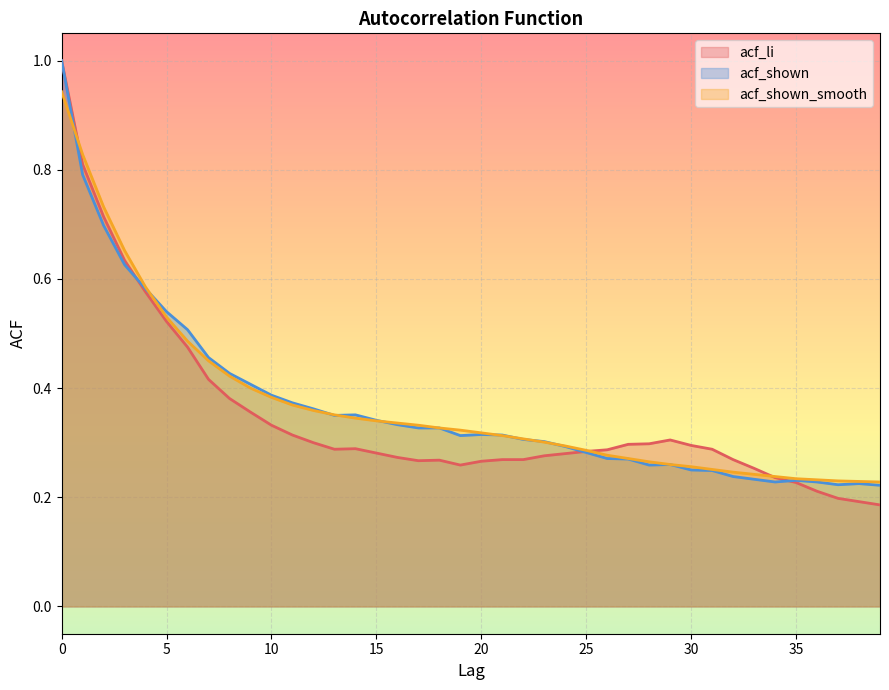

Reading left to right, extract all data points from this chart.

acf_li: 1.0	0.8	0.7	0.6	0.6	0.5	0.5	0.4	0.4	0.4	0.3	0.3	0.3	0.3	0.3	0.3	0.3	0.3	0.3	0.3	0.3	0.3	0.3	0.3	0.3	0.3	0.3	0.3	0.3	0.3	0.3	0.3	0.3	0.3	0.2	0.2	0.2	0.2	0.2	0.2
acf_shown: 1.0	0.8	0.7	0.6	0.6	0.5	0.5	0.5	0.4	0.4	0.4	0.4	0.4	0.3	0.4	0.3	0.3	0.3	0.3	0.3	0.3	0.3	0.3	0.3	0.3	0.3	0.3	0.3	0.3	0.3	0.2	0.2	0.2	0.2	0.2	0.2	0.2	0.2	0.2	0.2
acf_shown_smooth: 0.9	0.8	0.7	0.7	0.6	0.5	0.5	0.5	0.4	0.4	0.4	0.4	0.4	0.4	0.3	0.3	0.3	0.3	0.3	0.3	0.3	0.3	0.3	0.3	0.3	0.3	0.3	0.3	0.3	0.3	0.3	0.3	0.2	0.2	0.2	0.2	0.2	0.2	0.2	0.2